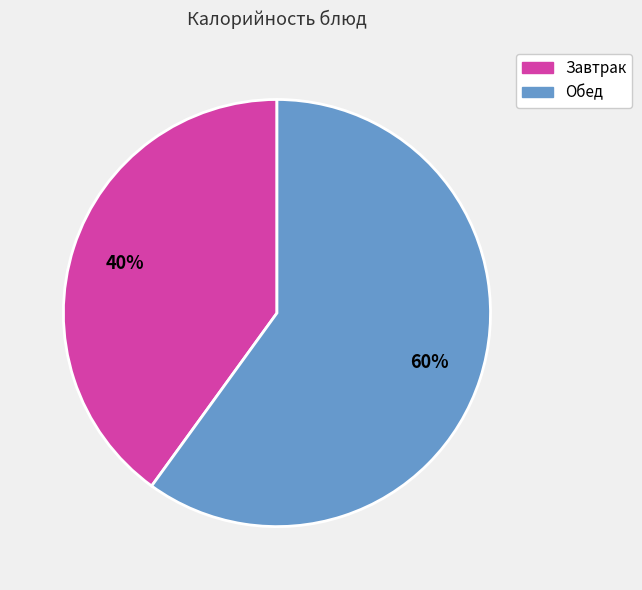

To the nearest percent, what is the difference between the largest and smallest slice percentages?

20%